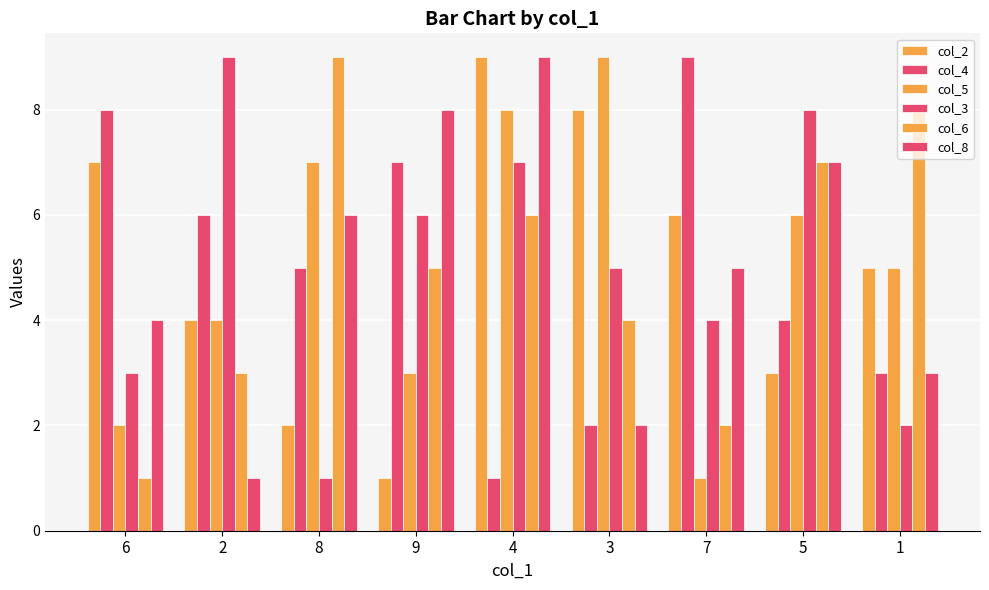

Reading left to right, list all the values displayed in this chart.

col_2: 6=7	2=4	8=2	9=1	4=9	3=8	7=6	5=3	1=5
col_4: 6=8	2=6	8=5	9=7	4=1	3=2	7=9	5=4	1=3
col_5: 6=2	2=4	8=7	9=3	4=8	3=9	7=1	5=6	1=5
col_3: 6=3	2=9	8=1	9=6	4=7	3=5	7=4	5=8	1=2
col_6: 6=1	2=3	8=9	9=5	4=6	3=4	7=2	5=7	1=8
col_8: 6=4	2=1	8=6	9=8	4=9	3=2	7=5	5=7	1=3